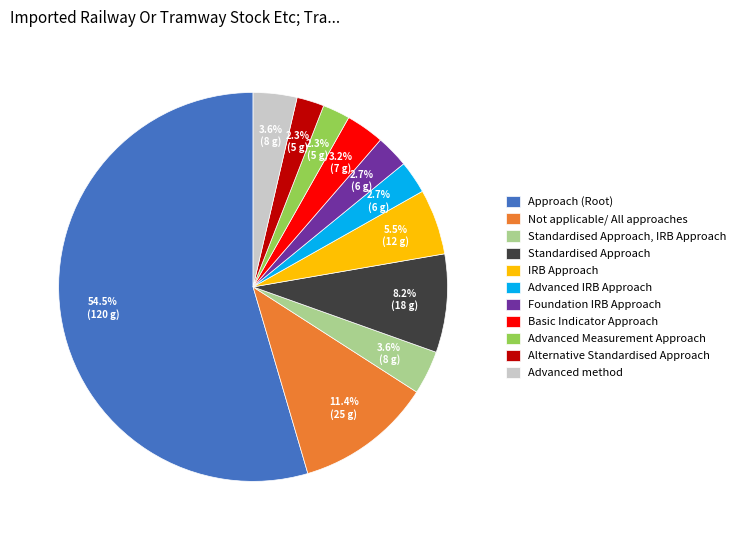

Is there any slice that represents more than half of the pie?

Yes